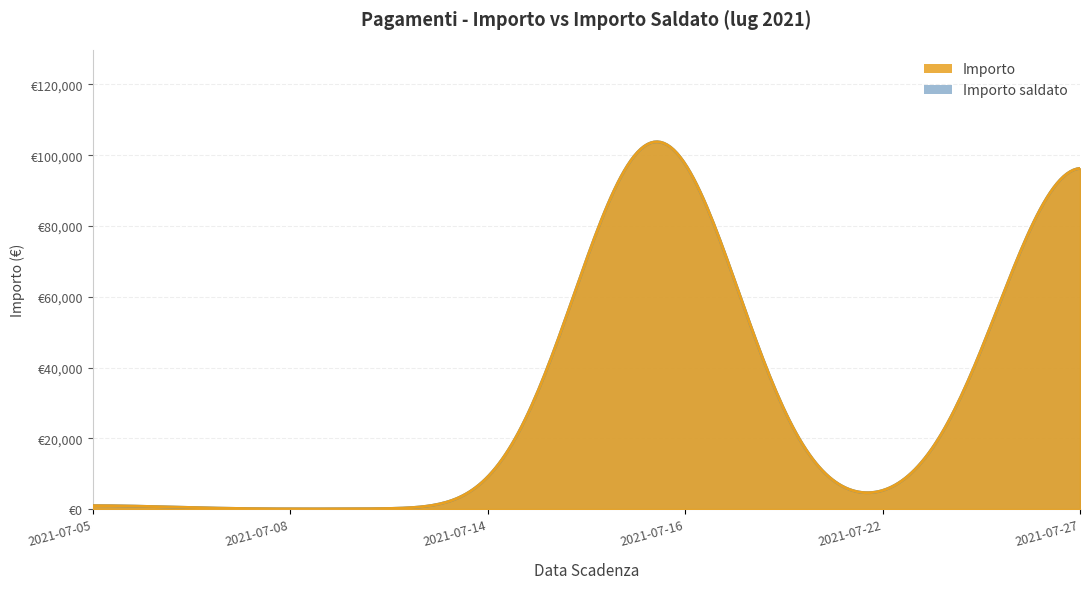

How many data points in Importo saldato are less than 245?

10